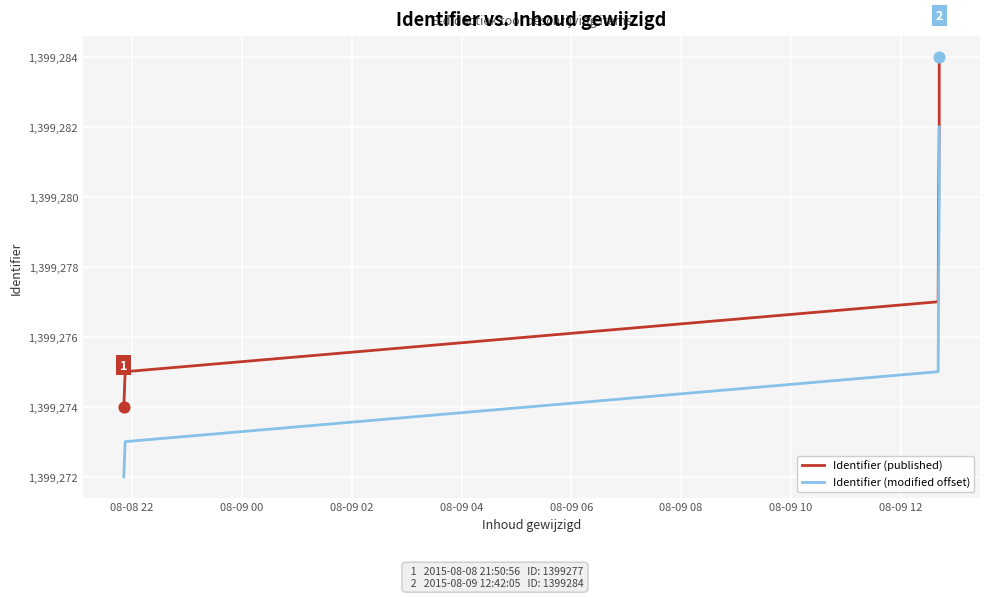

Which series has the largest total across all categories?

Identifier (published)